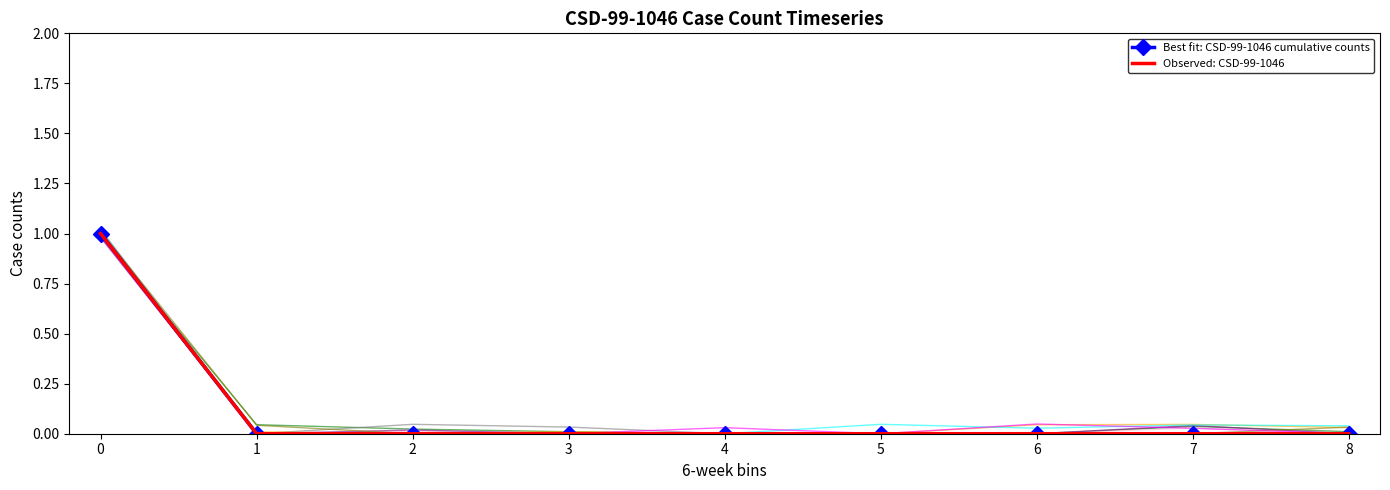

Reading left to right, what are all the values shown in this chart?

Best fit: CSD-99-1046 cumulative counts: 0=1	1=0	2=0	3=0	4=0	5=0	6=0	7=0	8=0
Observed: CSD-99-1046: 0=1	1=0	2=0	3=0	4=0	5=0	6=0	7=0	8=0